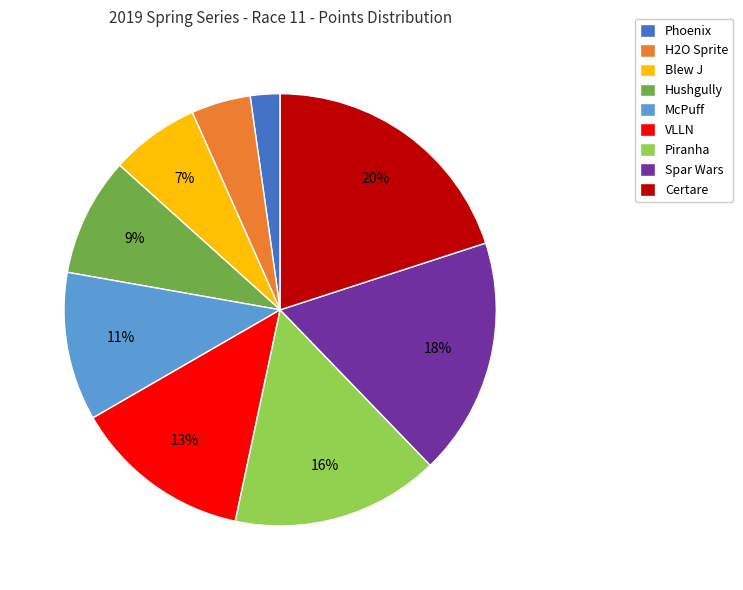

Does McPuff represent more than half of the total?

No